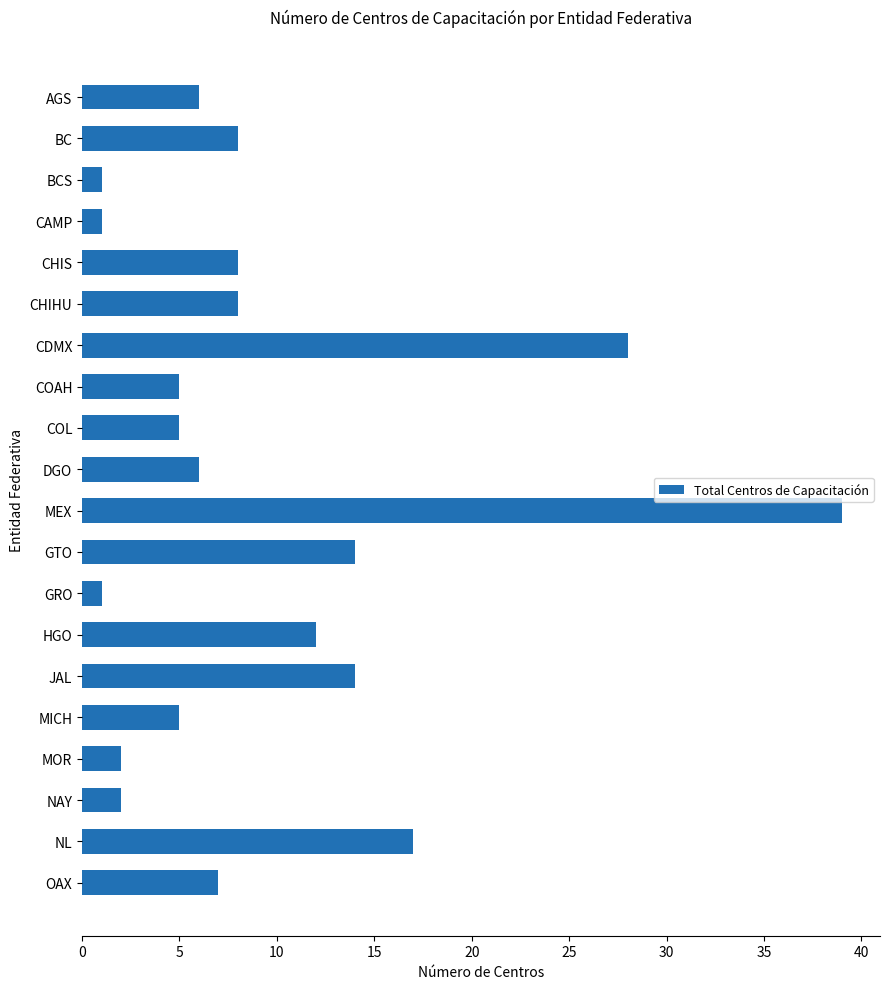

How many data points are less than 7?

10